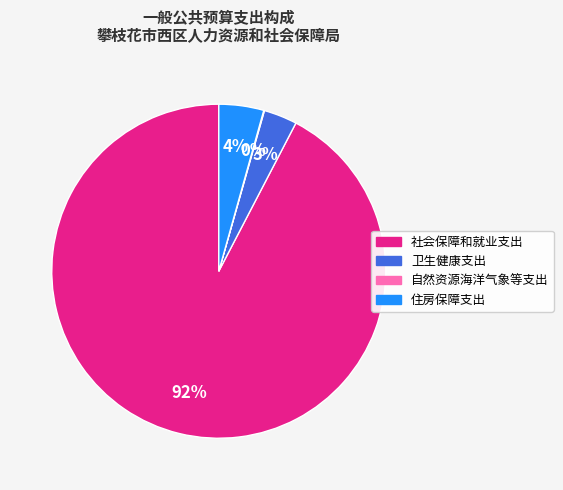

Is it true that 卫生健康支出 is 3% of the pie?

True